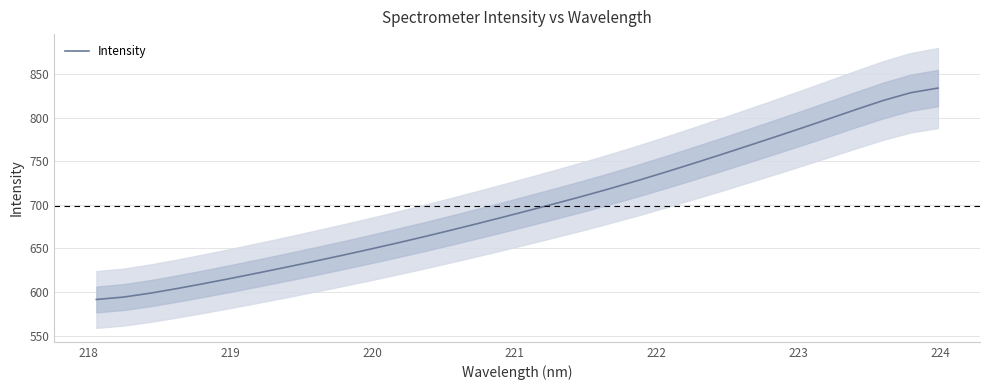

What is the average value?

698.9